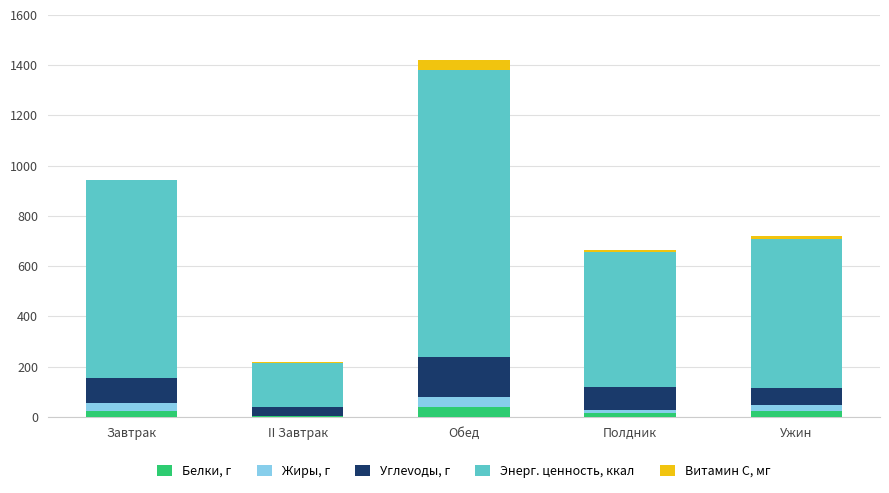

Does the chart contain stacked bars?

Yes